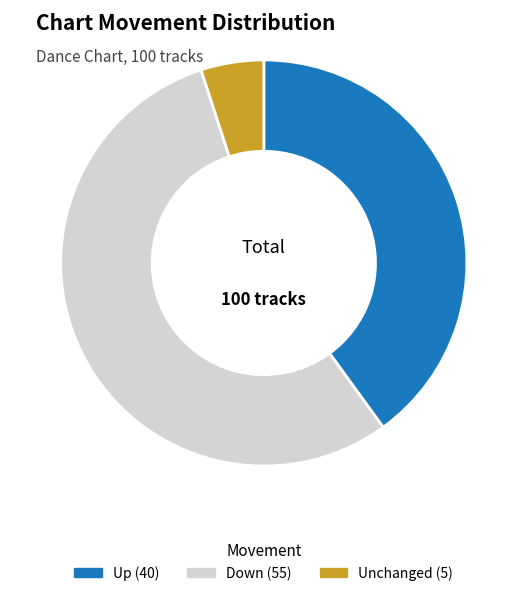

Does any single category account for the majority?

Yes